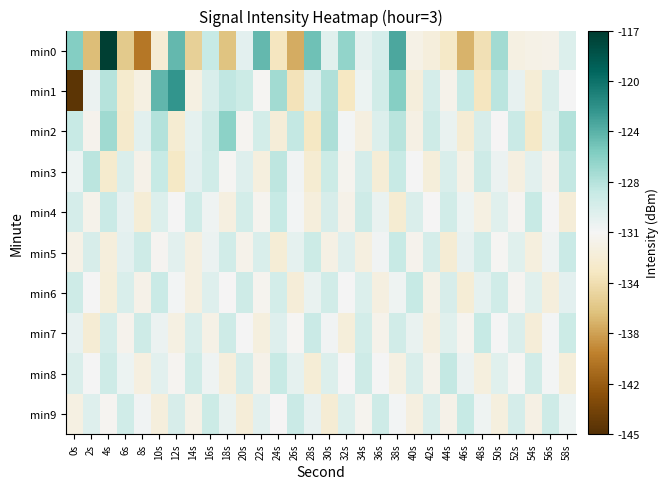

What is the minimum value shown in the chart?

-1.0